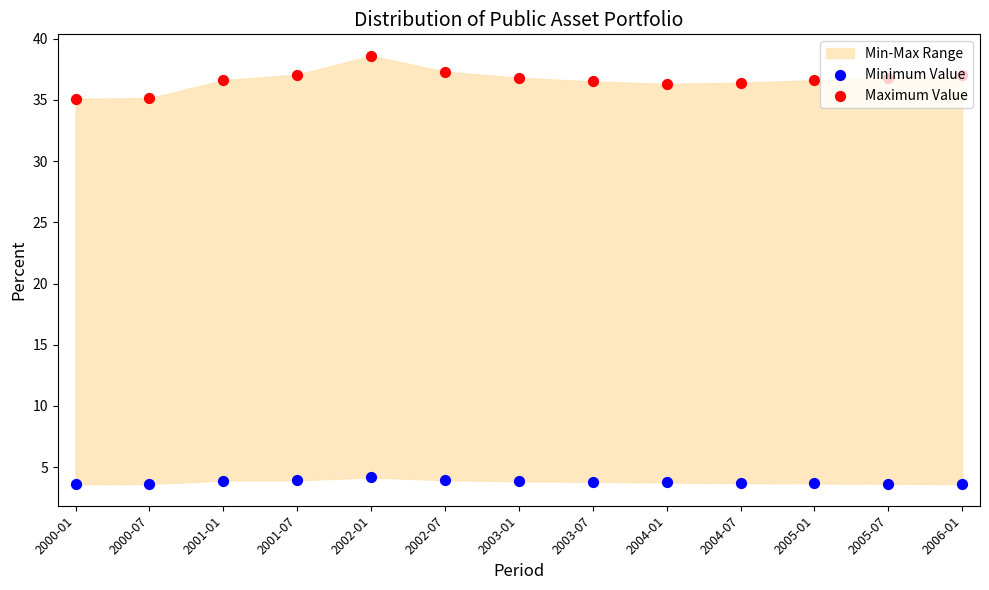

Which series has the widest spread of Y values?

Maximum Value